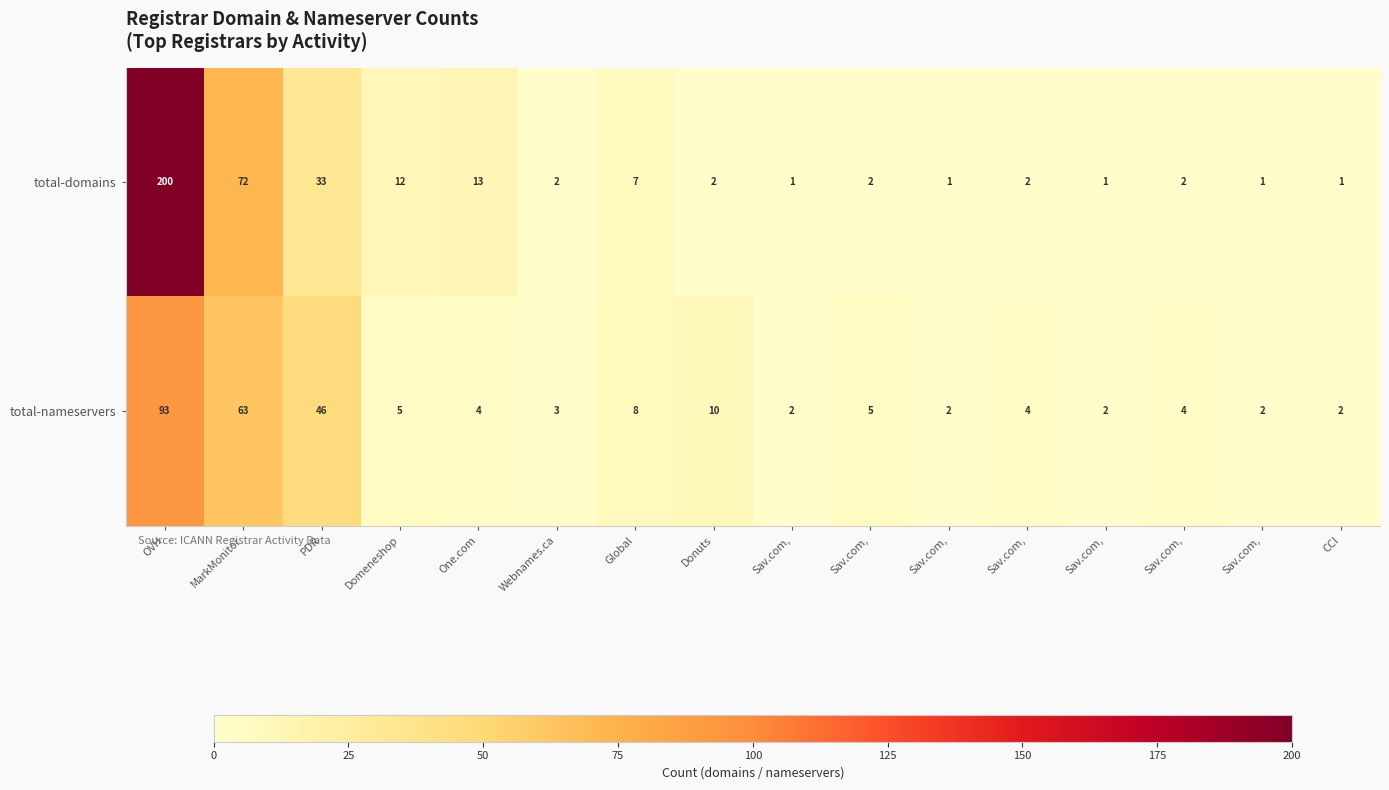

How many series are shown in this chart?

2